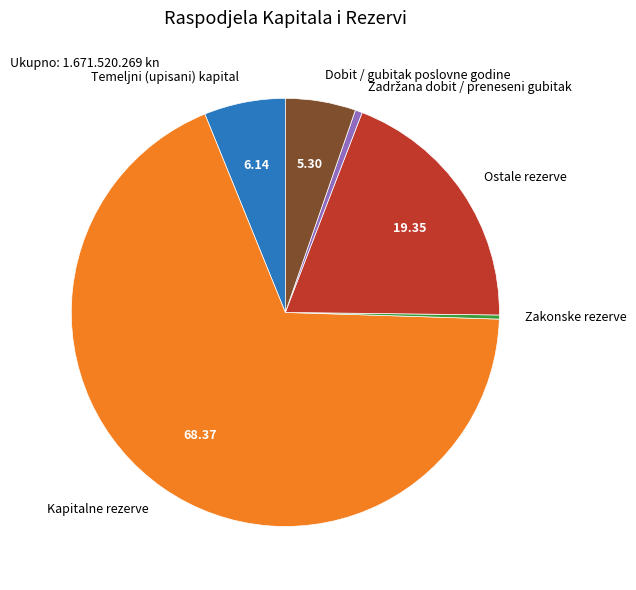

Do Ostale rezerve and Zakonske rezerve together represent more than half of the pie?

No